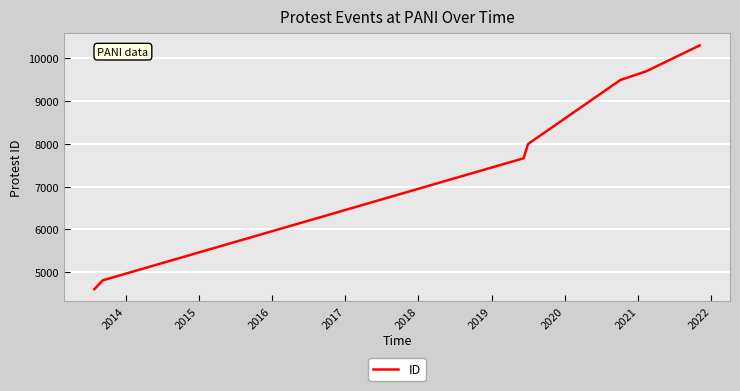

True or false: there are more than 2 points higher than both neighbors.

False